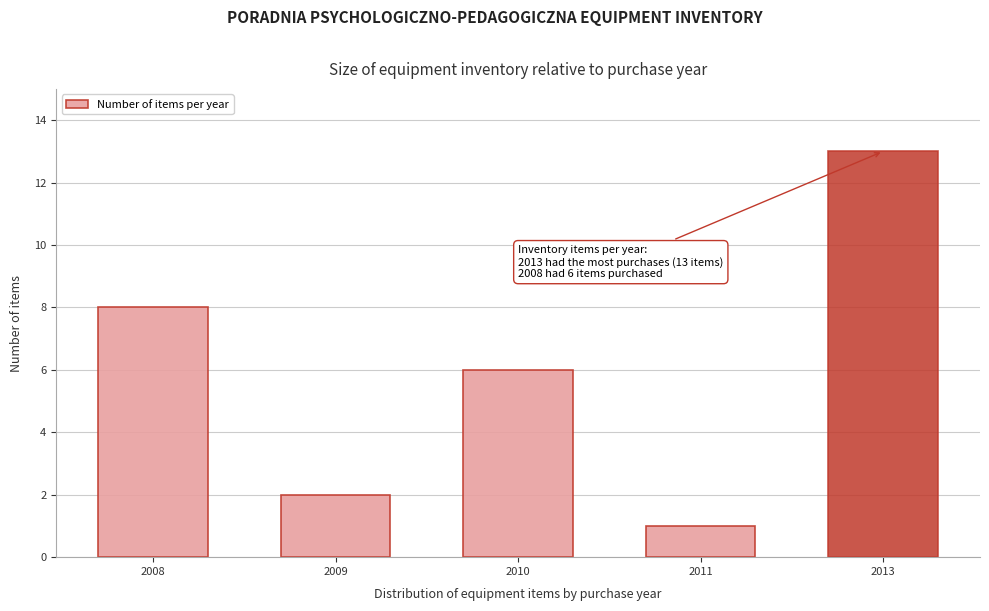

Reading left to right, transcribe all the data shown in this chart.

8	2	6	1	13